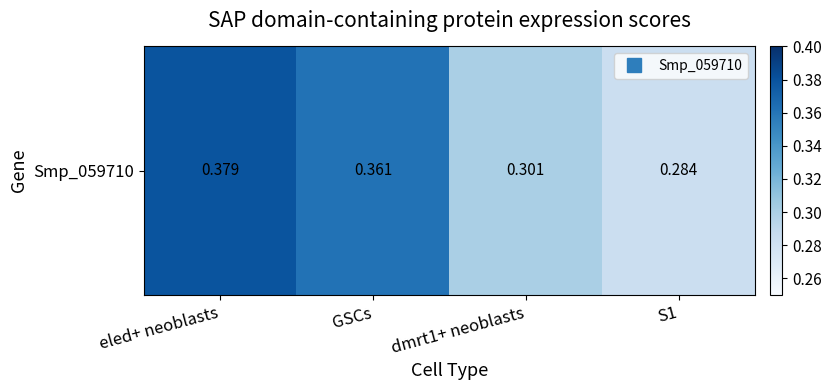

Read the value at dmrt1+ neoblasts.

0.3